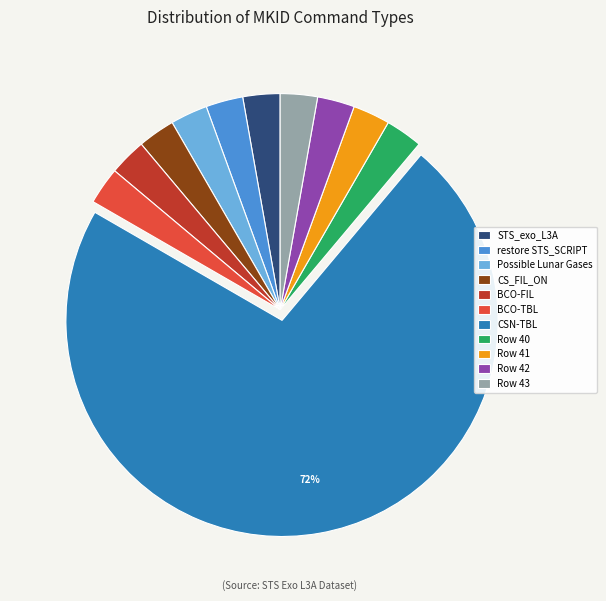

Is the sum of BCO-TBL and Row 40 greater than half?

No